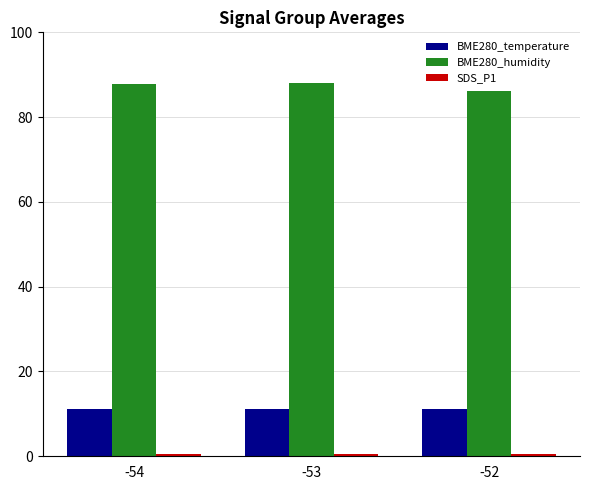

Are the bars grouped side by side (vs. stacked)?

Yes